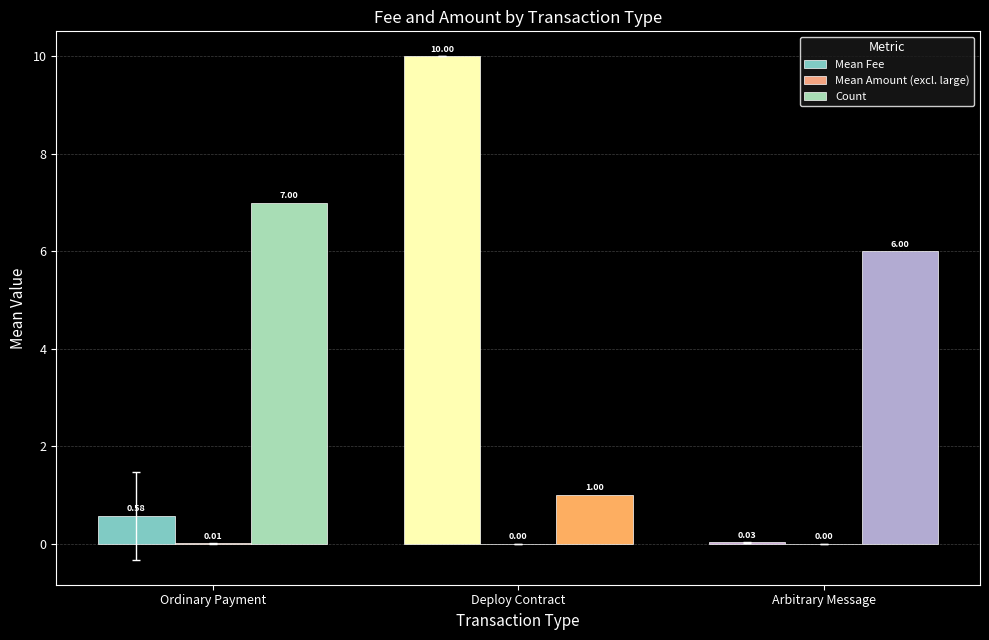

Which series changed the most between Ordinary Payment and Arbitrary Message?

Count